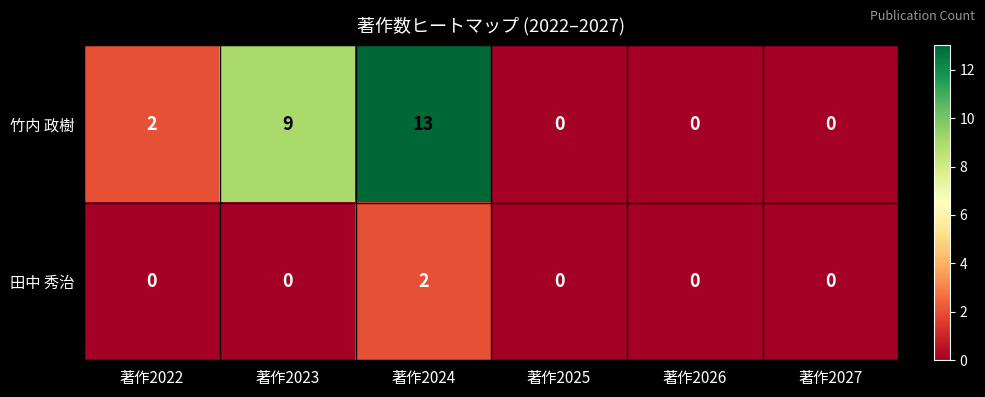

How many values in 田中 秀治 are above zero?

1